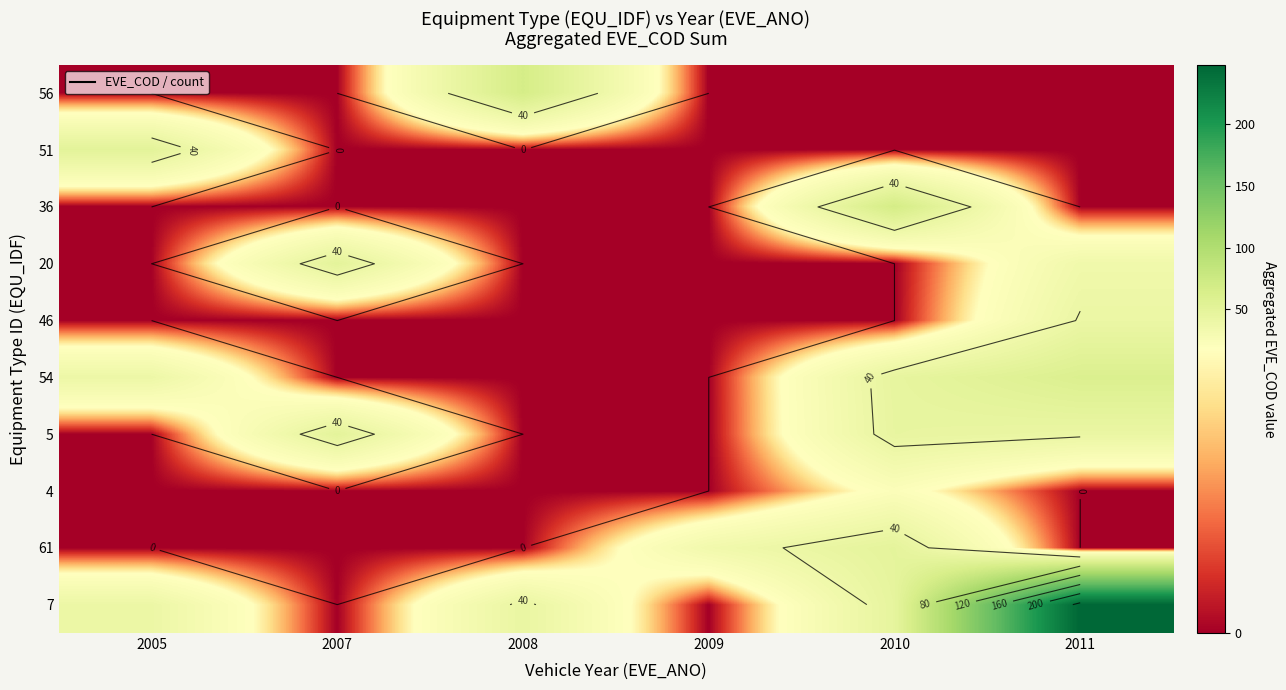

Between 2007 and 2005, which is larger?

2005